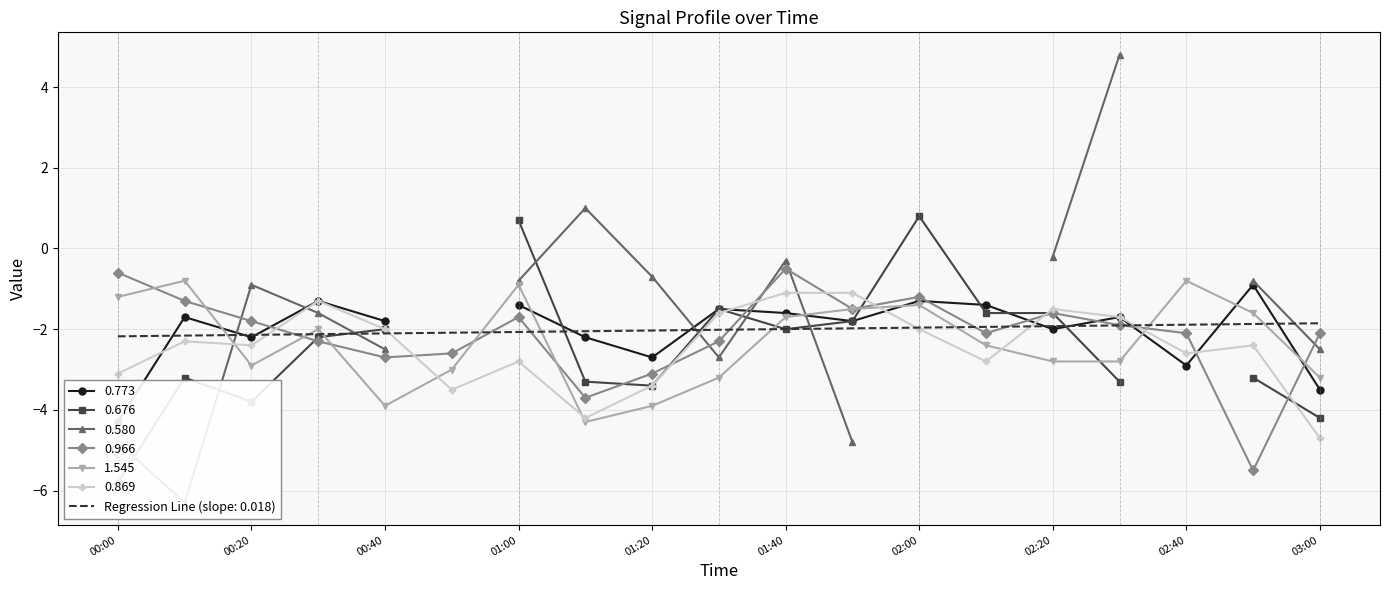

Is it true that 1.545 equals -3.9 at 00:20?

False